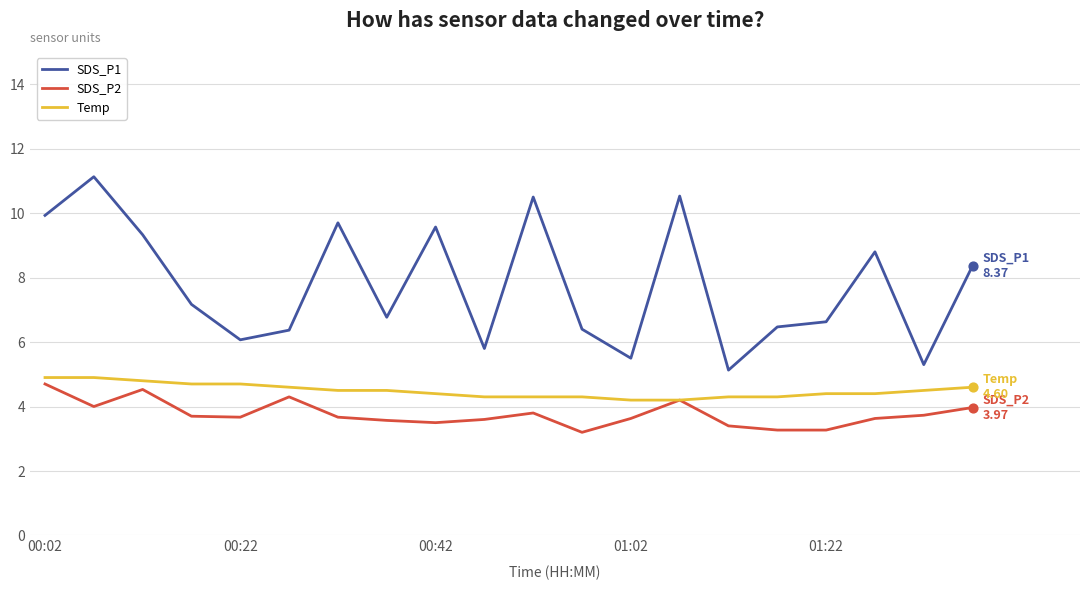

At how many categories does at least one series exceed 7?

10